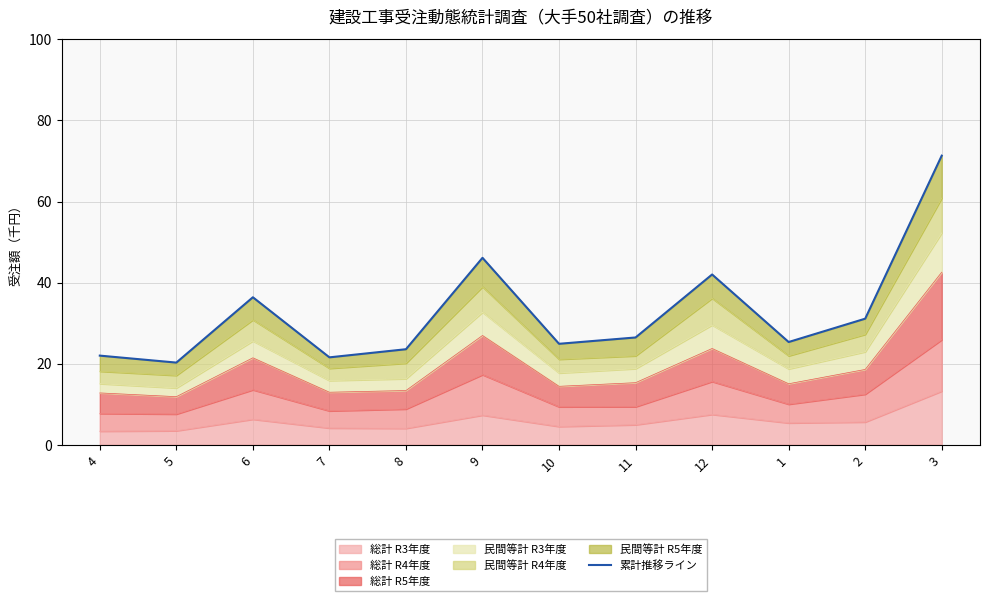

At which label does the data first exceed 26?

6